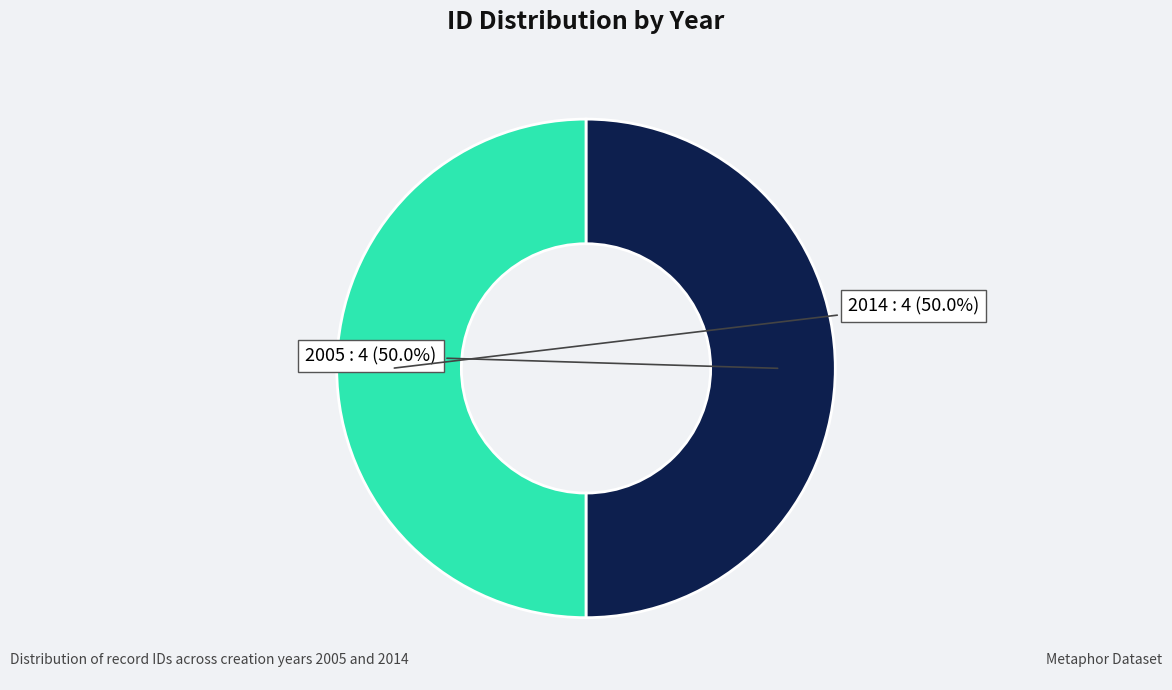

Is there a majority slice in this chart?

No